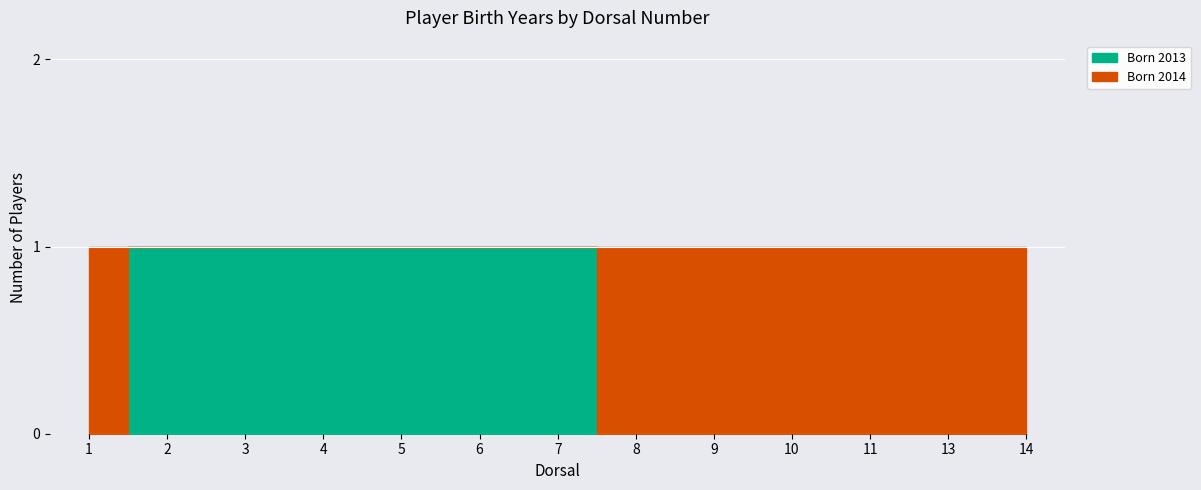

How many positive values are there?

6